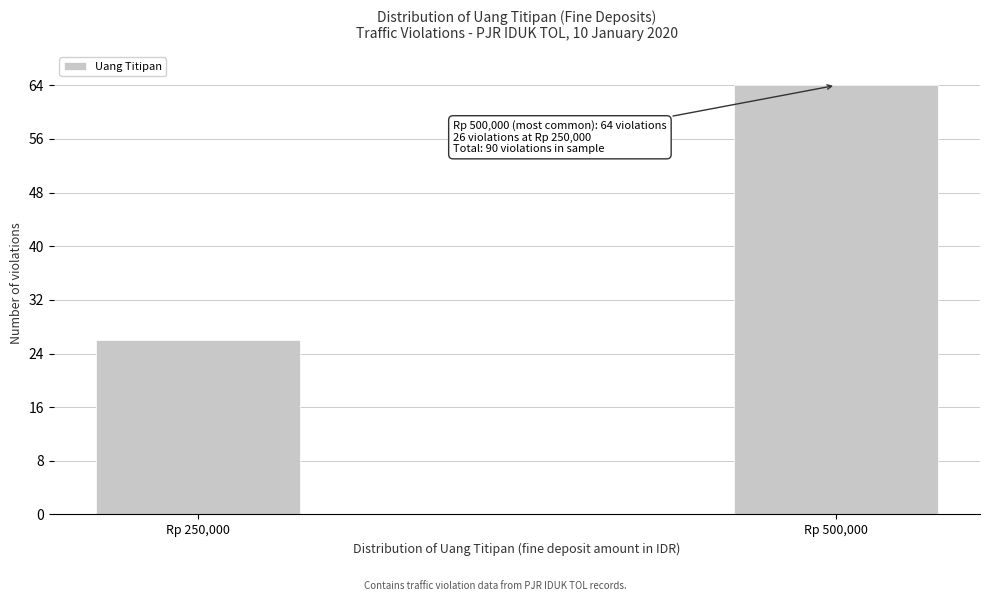

Reading right to left, what are all the values shown in this chart?

Rp 500,000=64	Rp 250,000=26